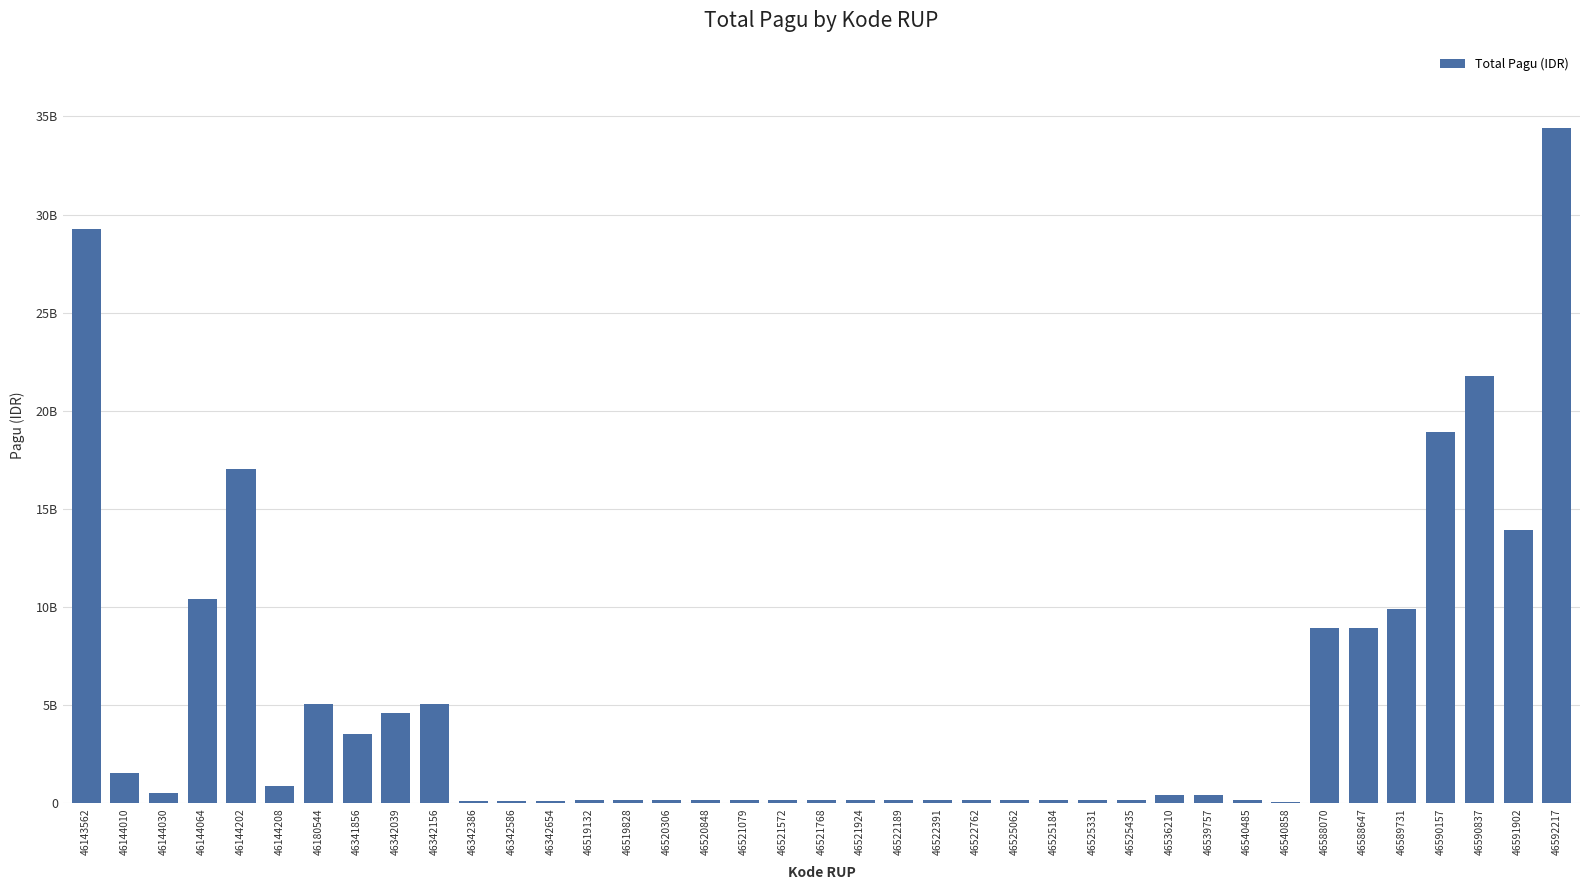

Where does the data first go above 179820000?

46143562